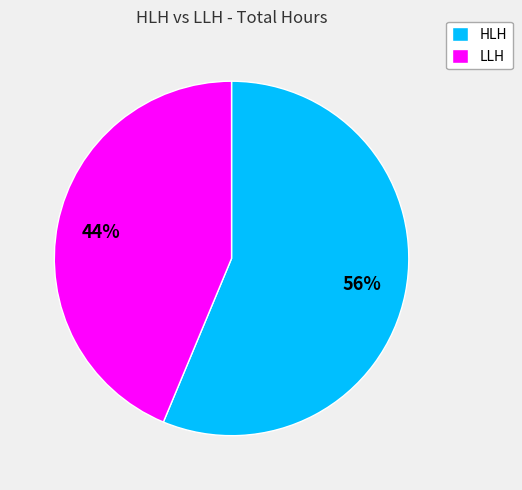

The HLH slice represents 56% of the pie. True or false?

True